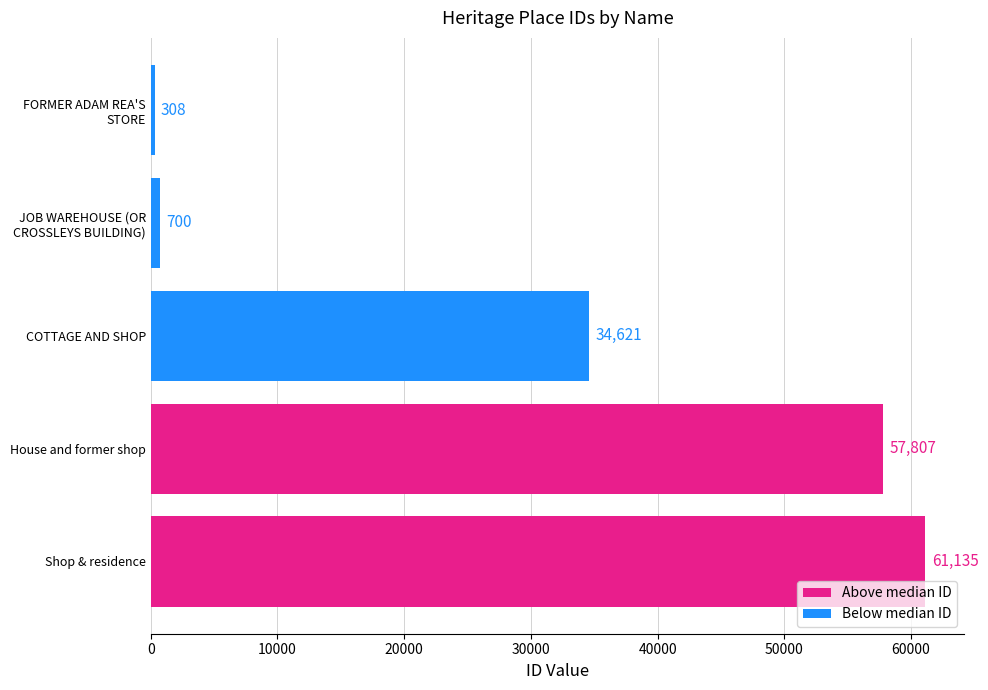

Which label corresponds to the smallest value in the chart?

FORMER ADAM REA'S
STORE